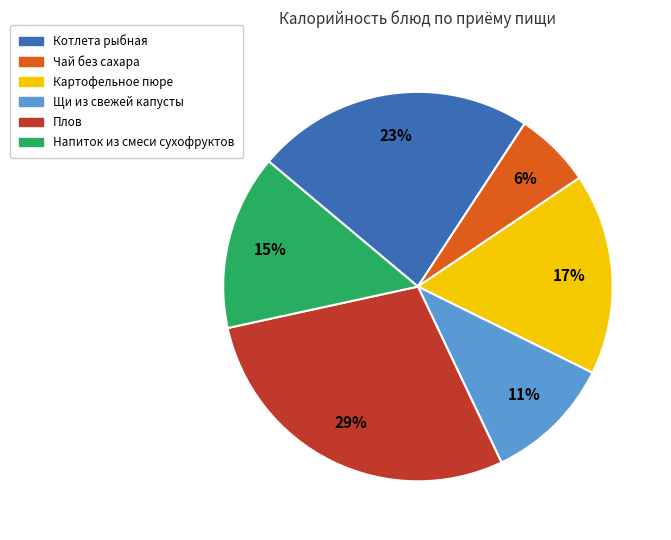

Count the number of slices in the pie.

6